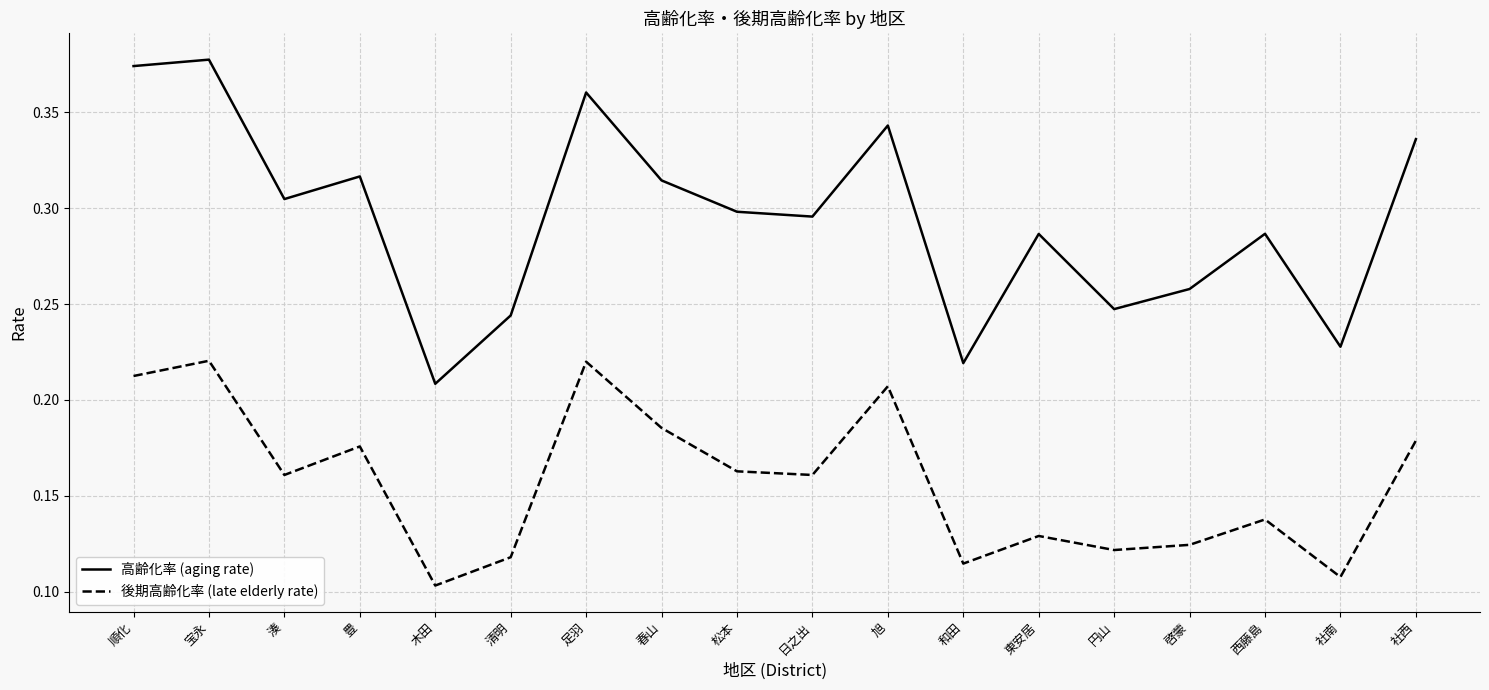

Is this an area chart (filled region under the line)?

No